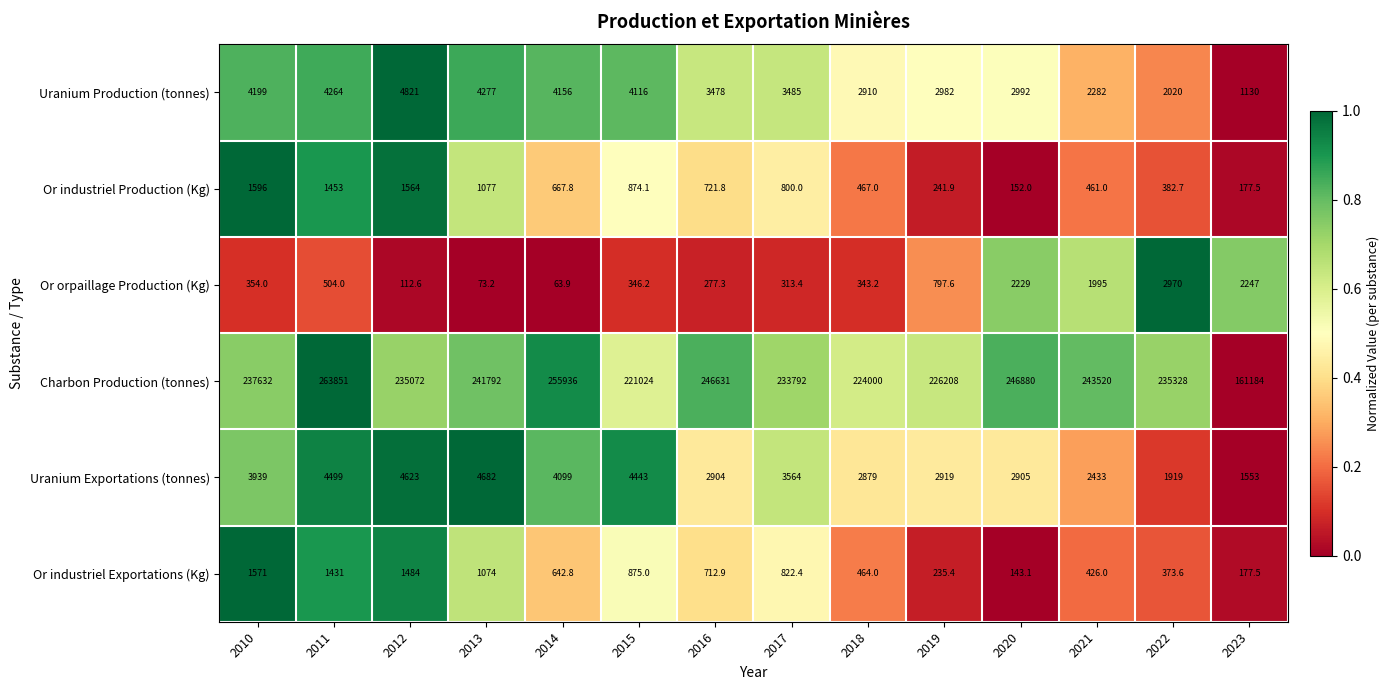

The Charbon Production (tonnes) series shows 237632.0 at 2010. True or false?

True